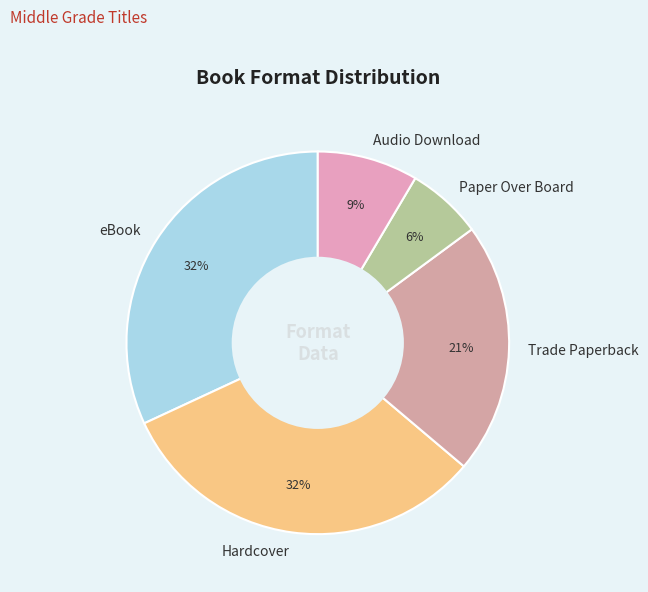

Count the number of slices in the pie.

5